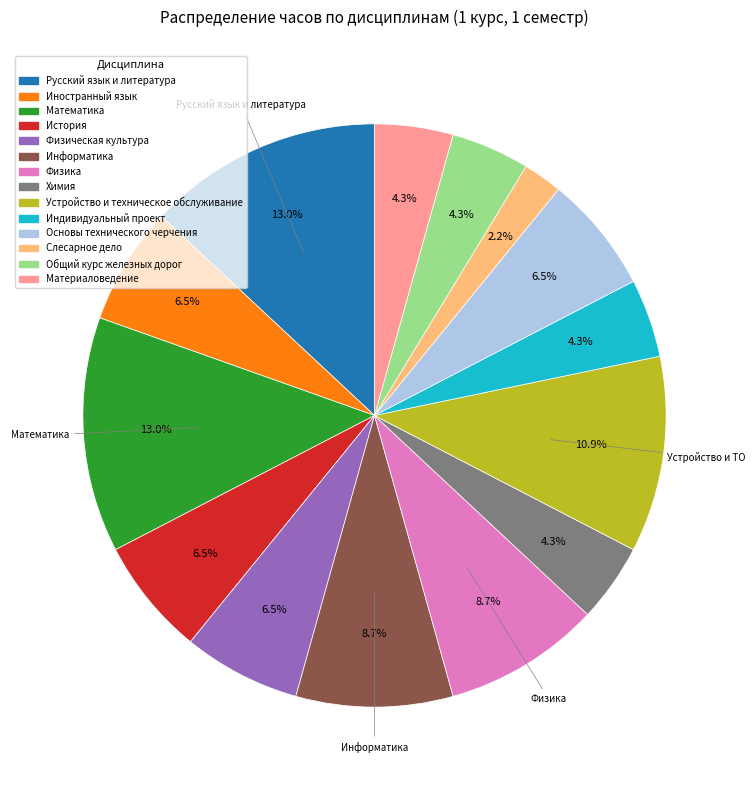

Do Физика and Общий курс железных дорог together represent more than half of the pie?

No